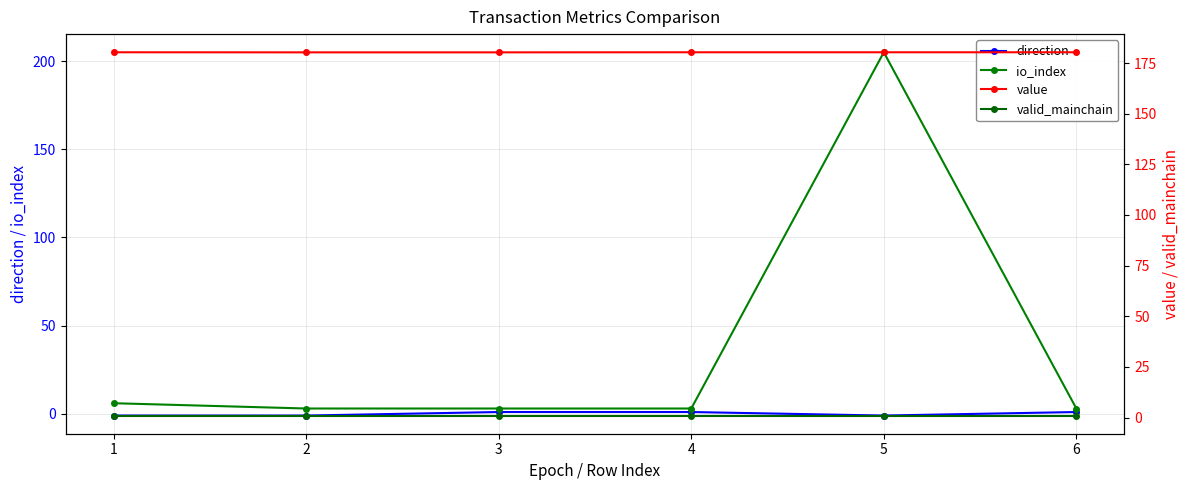

At which category is the sum across all series the highest?

5